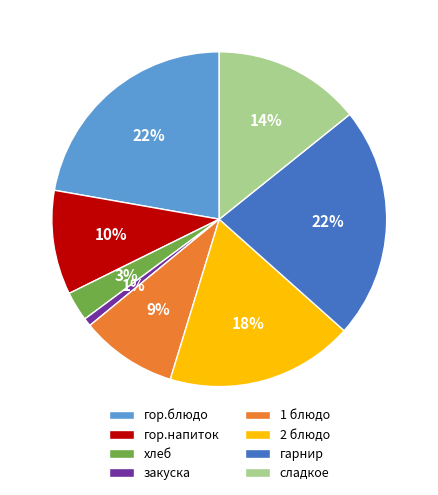

Which slice is the smallest?

закуска